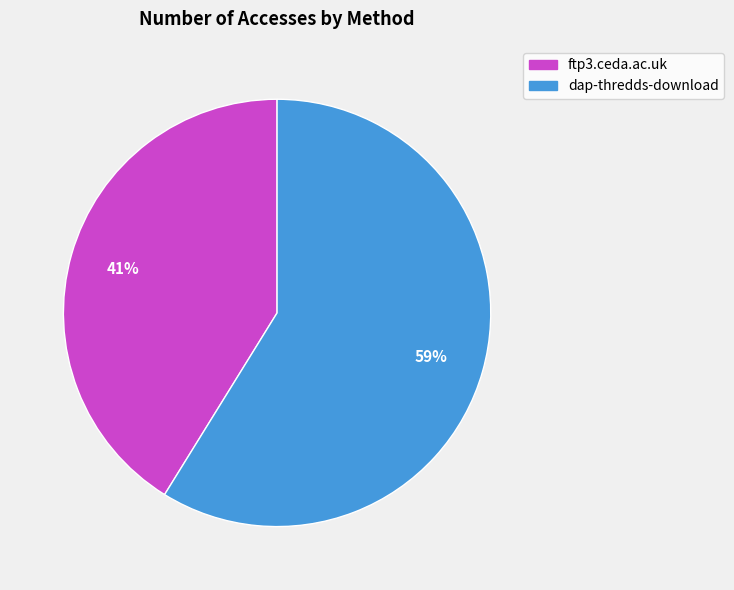

Is it true that dap-thredds-download is 59% of the pie?

True